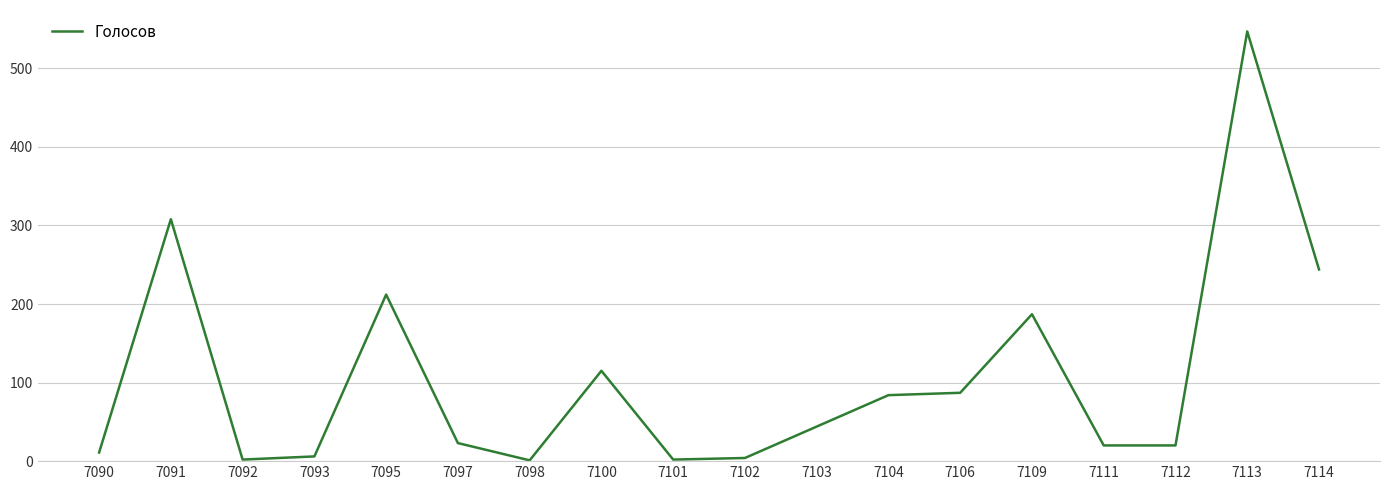

True or false: the data shows 187 at 7109.

True